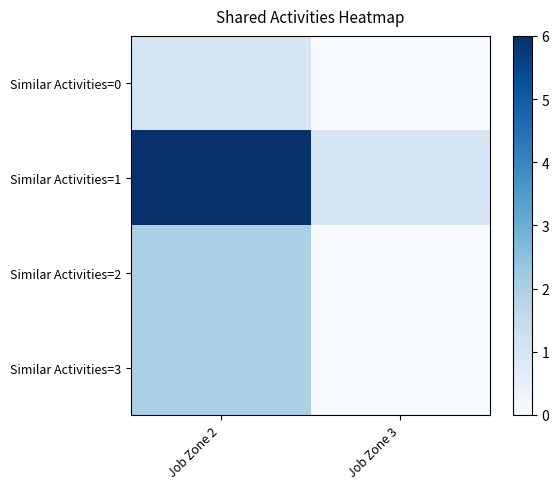

Which label corresponds to the smallest value in the chart?

Job Zone 3